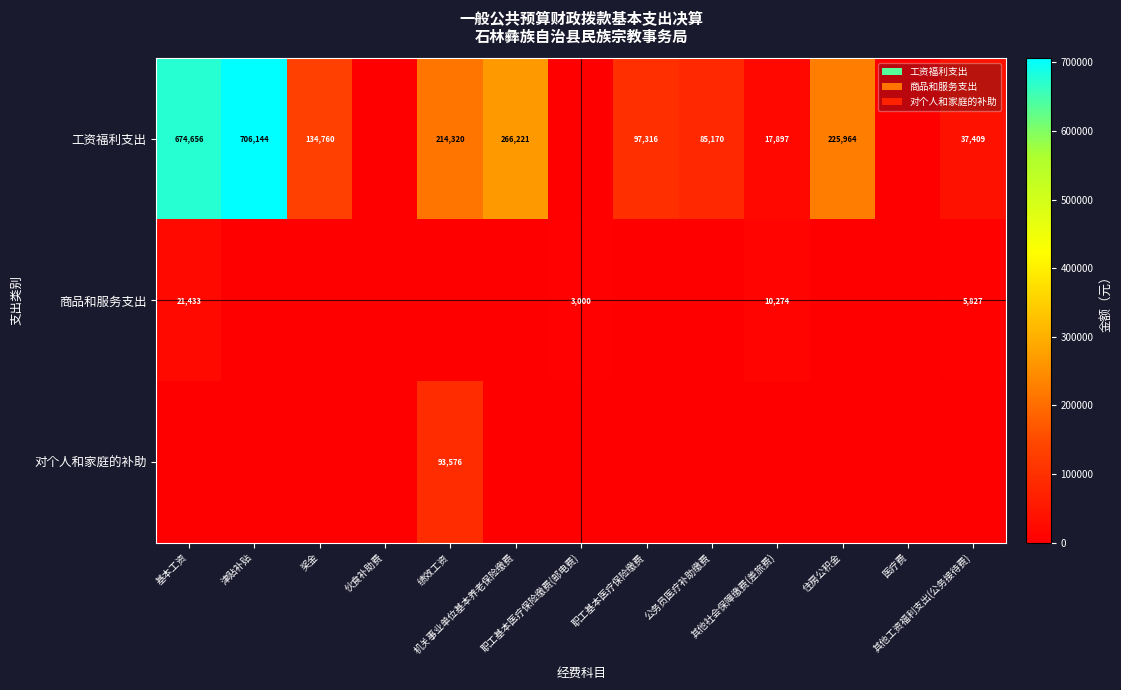

How many data points in 商品和服务支出 are above 0?

4